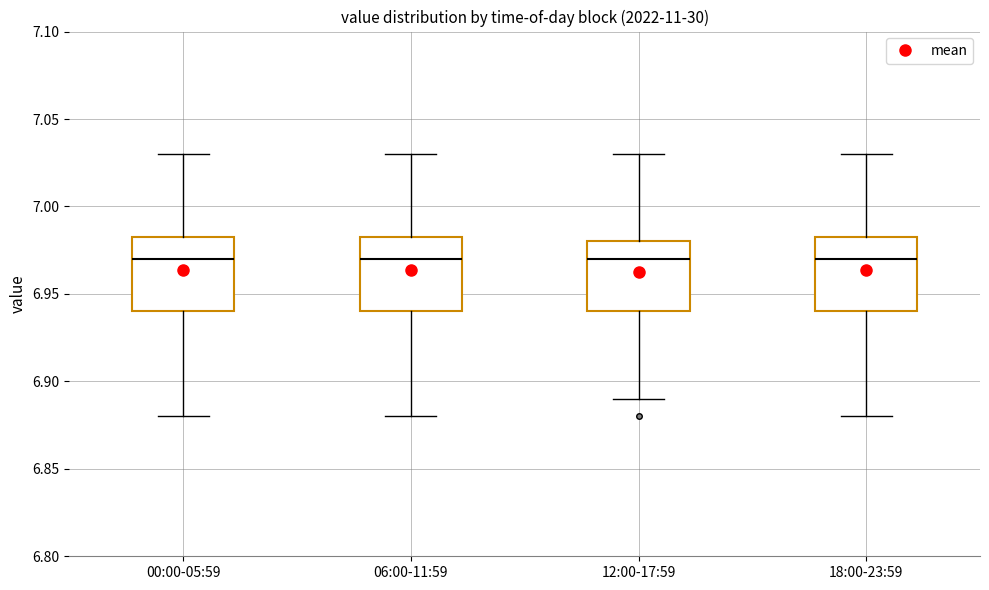

Reading left to right, read every box against the y-axis: the position of its median line, the range the box covers, and the ends of its whiskers. The values are not printed on the chart, so give them approximately, as read against the axis.

00:00-05:59: median 6.970, box 6.940 to 6.985, whiskers 6.880 to 7.030
06:00-11:59: median 6.970, box 6.940 to 6.985, whiskers 6.880 to 7.030
12:00-17:59: median 6.970, box 6.940 to 6.980, whiskers 6.890 to 7.030
18:00-23:59: median 6.970, box 6.940 to 6.985, whiskers 6.880 to 7.030